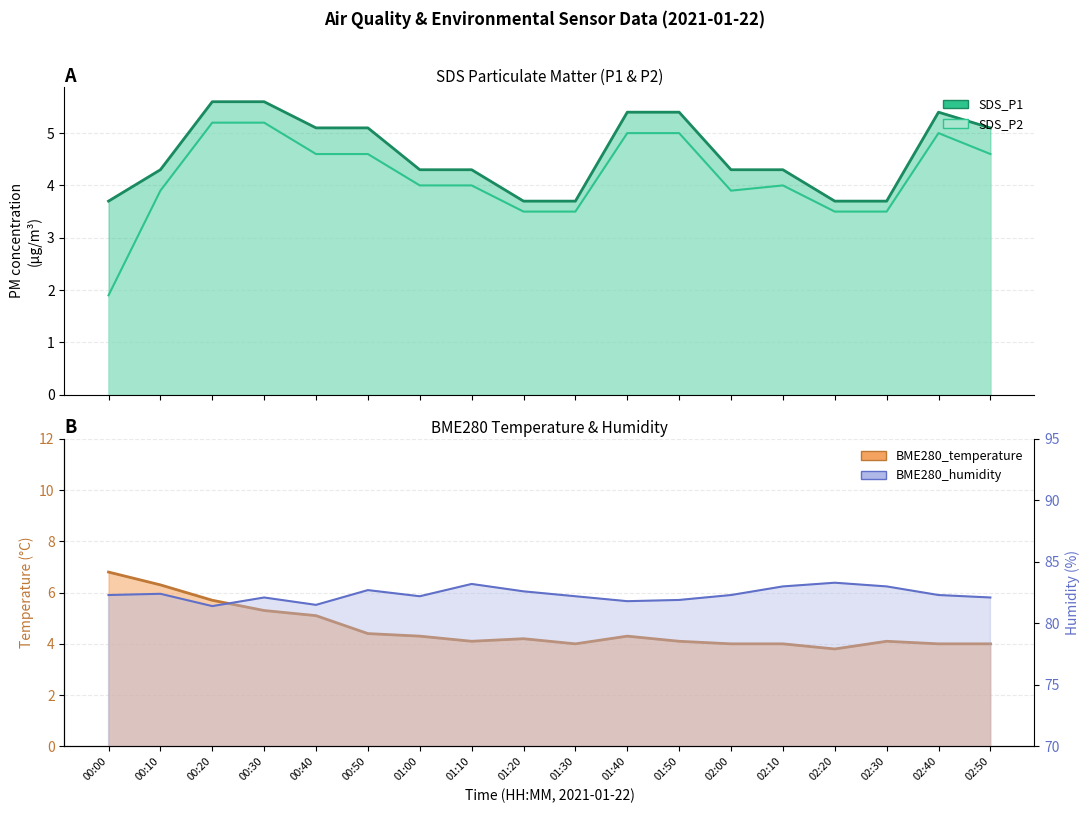

What are all the series names shown in the legend?

SDS_P1, SDS_P2, BME280_temperature, BME280_humidity